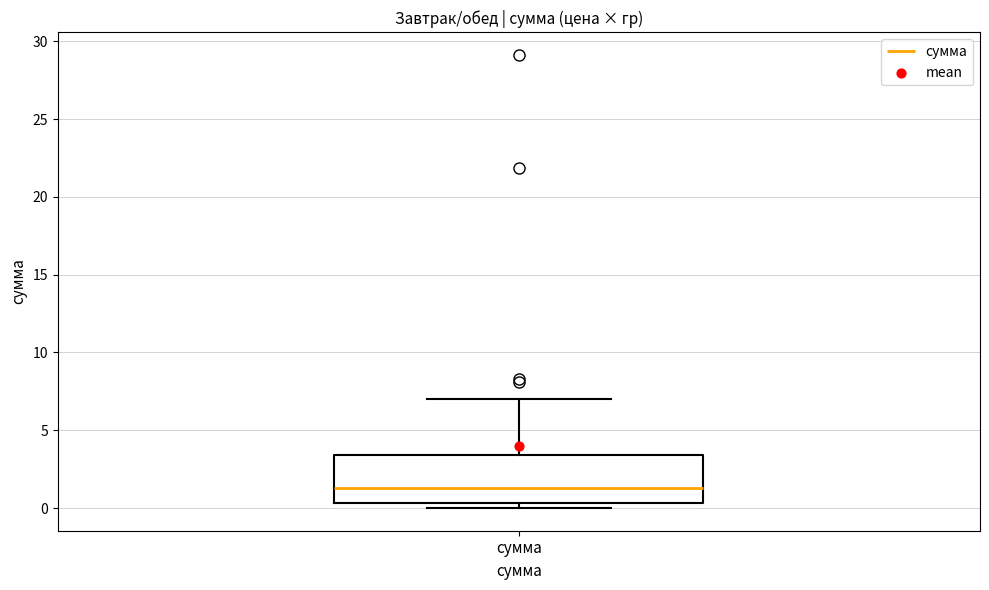

Where is the lower edge of the box for сумма on the y-axis? The values are not printed on the chart, so give them approximately, as read against the axis.

0.5